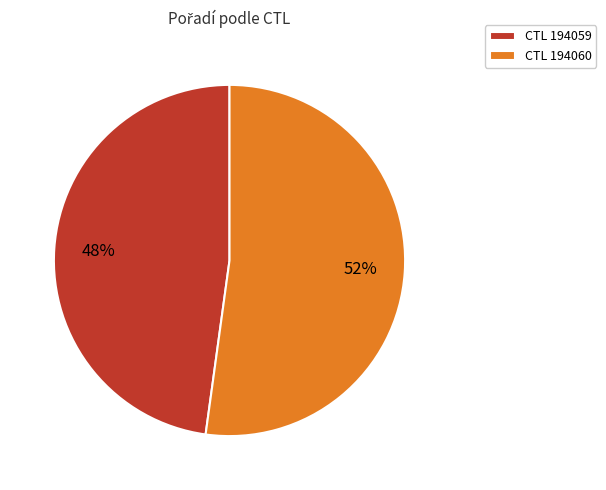

True or false: CTL 194060 accounts for 62% of the total.

False